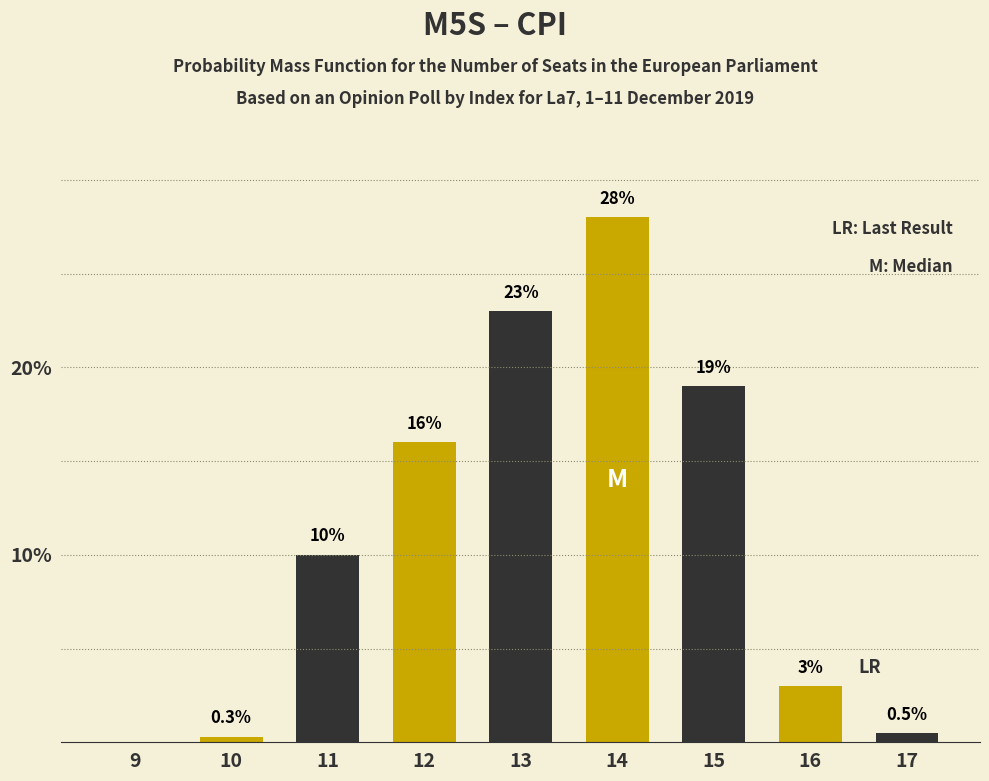

Reading right to left, list all the values displayed in this chart.

17=0.5	16=3.0	15=19.0	14=28.0	13=23.0	12=16.0	11=10.0	10=0.3	9=0.0